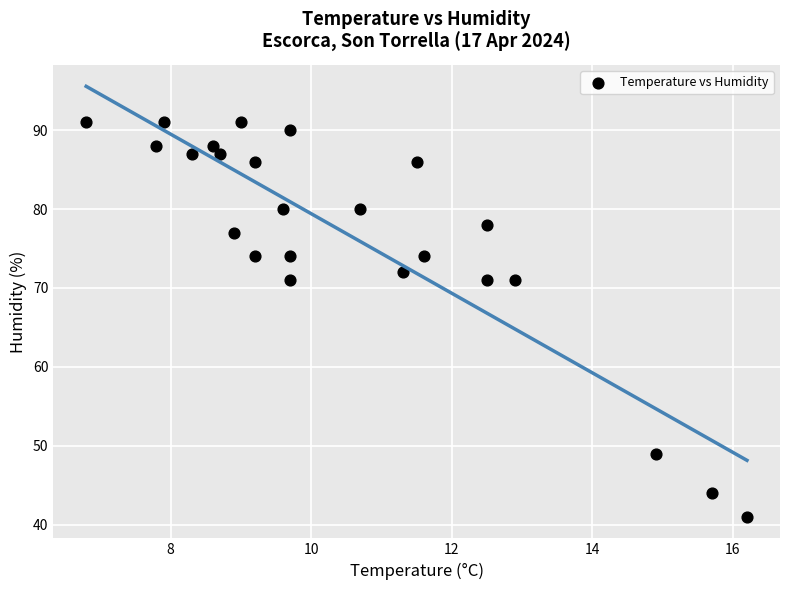

What is the range of Y values (max minus min)?

50